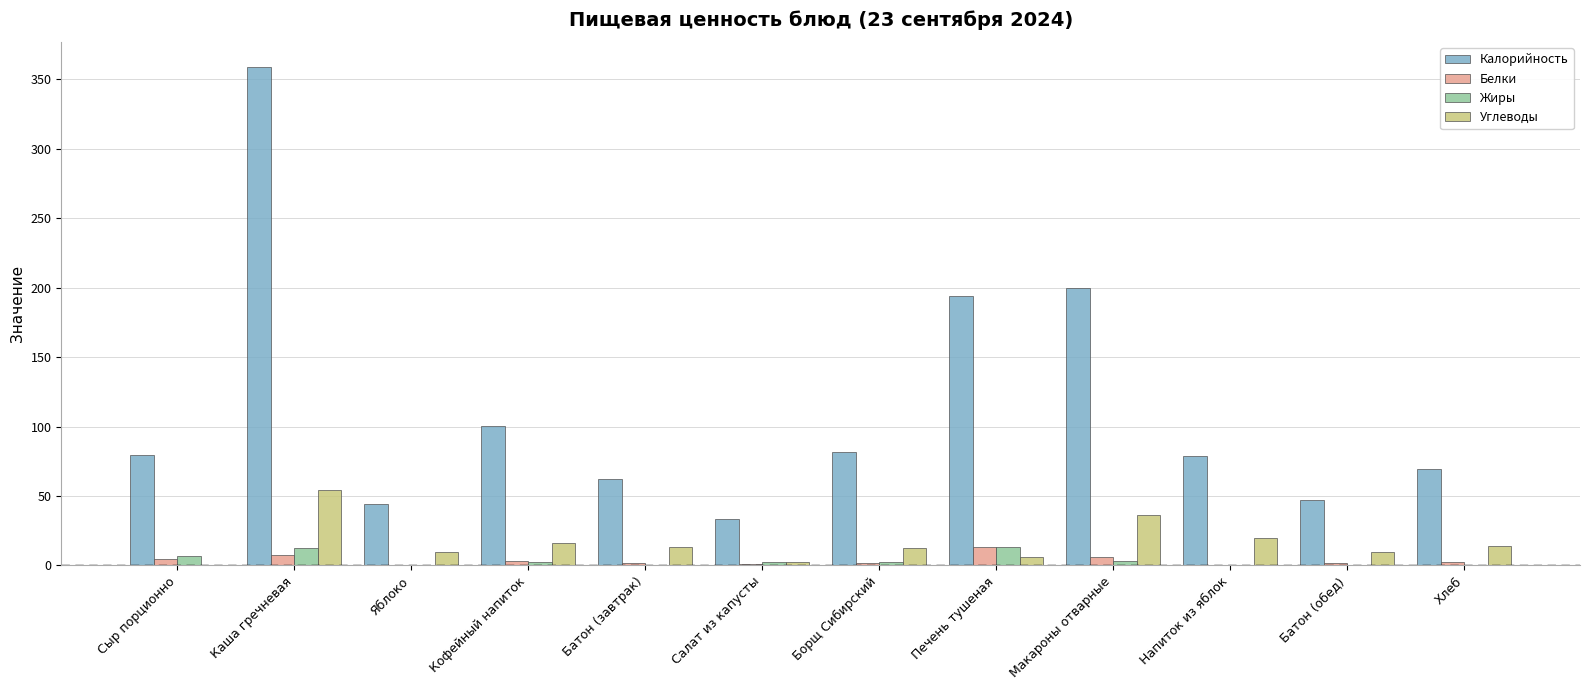

What is the approximate value of Углеводы at Печень тушеная?

5.7